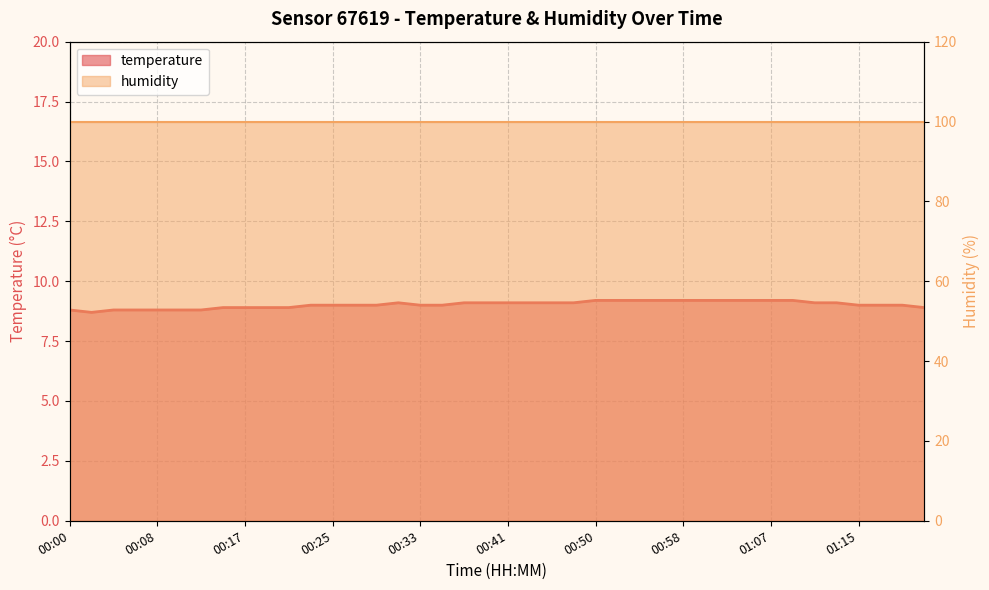

How many values are between 8 and 9?

21